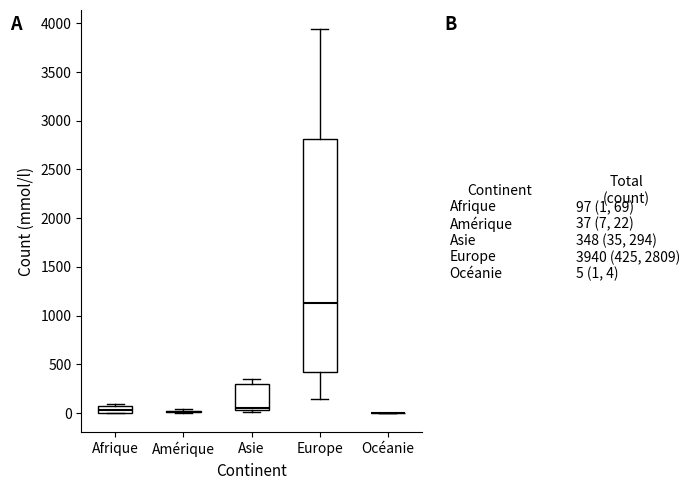

Which box is the tallest, from its lower edge to its upper edge?

Europe